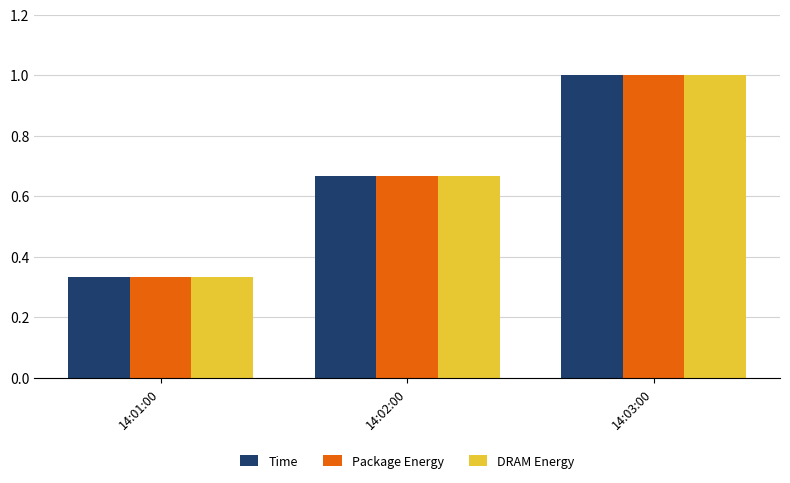

What is the label of the 3rd bar from the left?

14:03:00